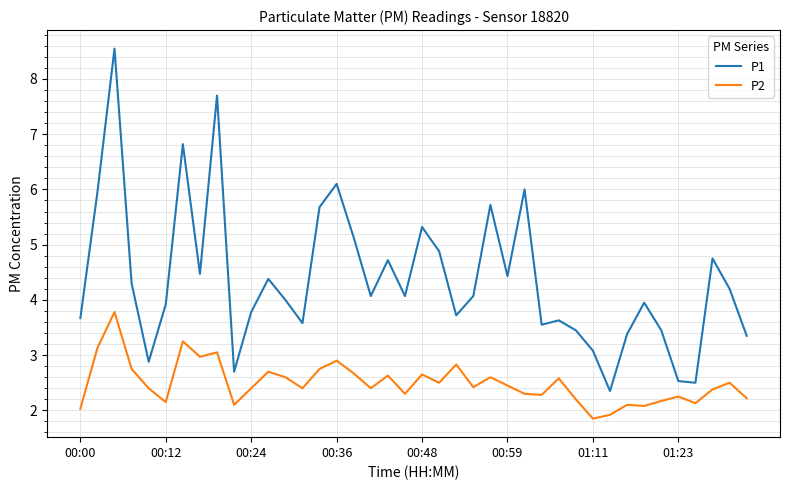

True or false: P1 and P2 intersect in this chart.

False